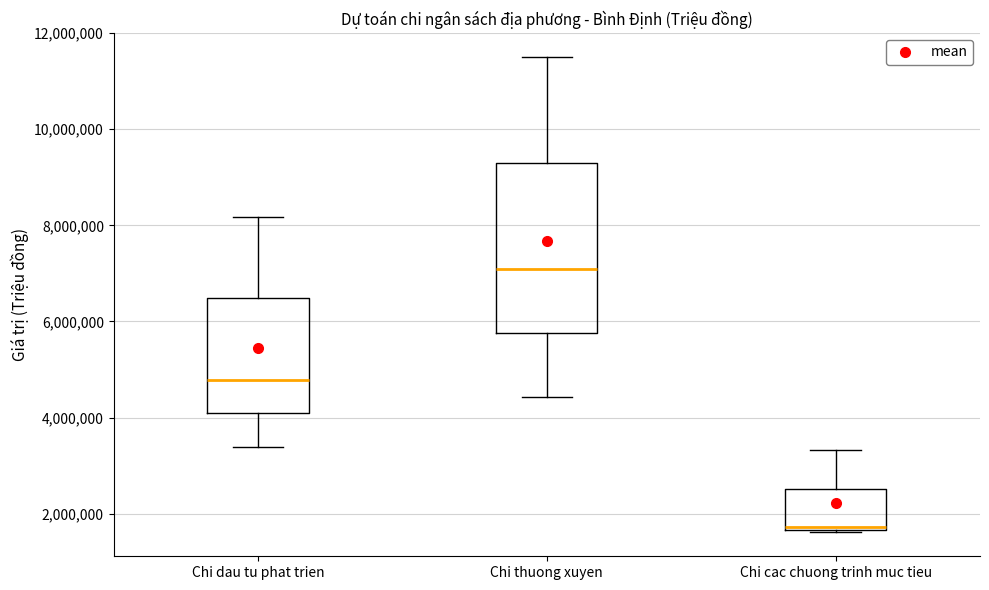

Which box has the lowest median line?

Chi cac chuong trinh muc tieu